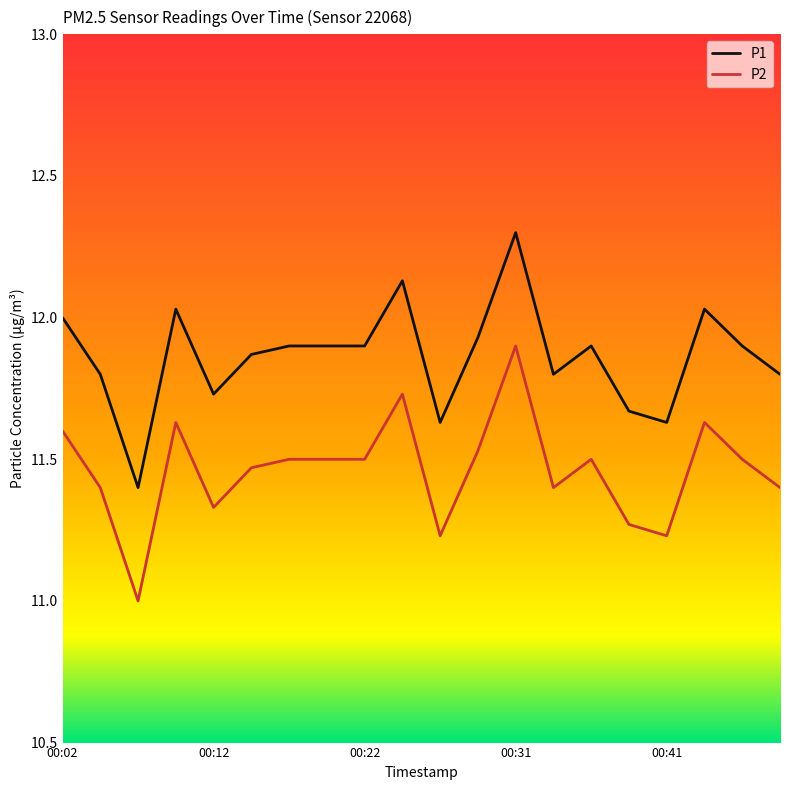

List the series in order of their overall mean, highest first.

P1, P2